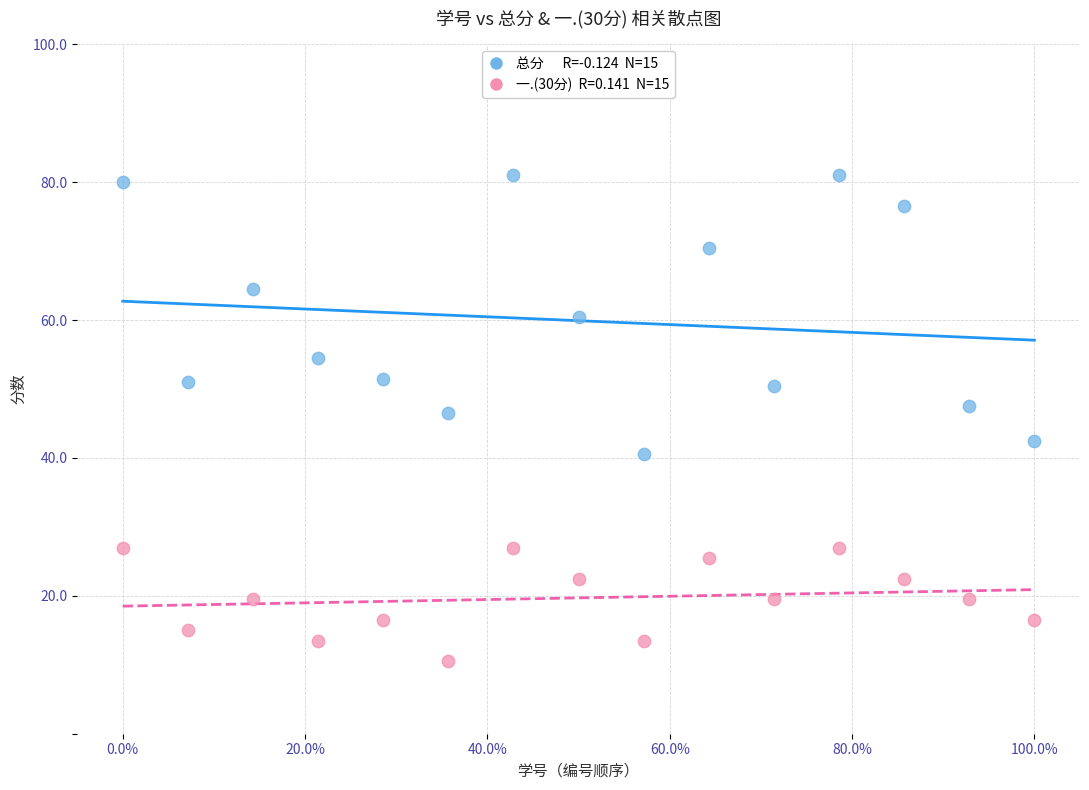

Across all series, what Y value is closest to 45?

46.5